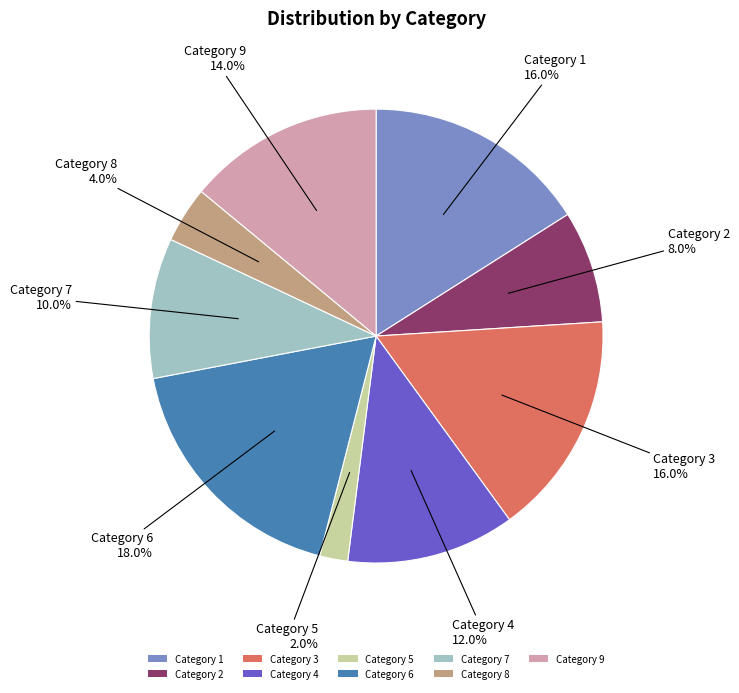

Does Category 7 account for over 50% of the chart?

No